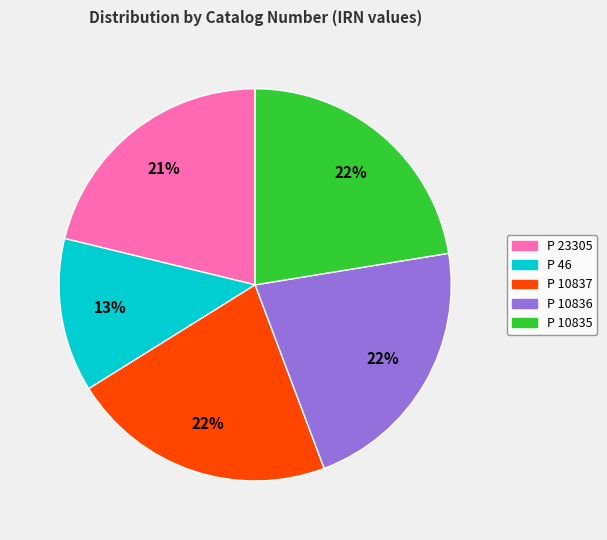

How many slices are in this pie chart?

5